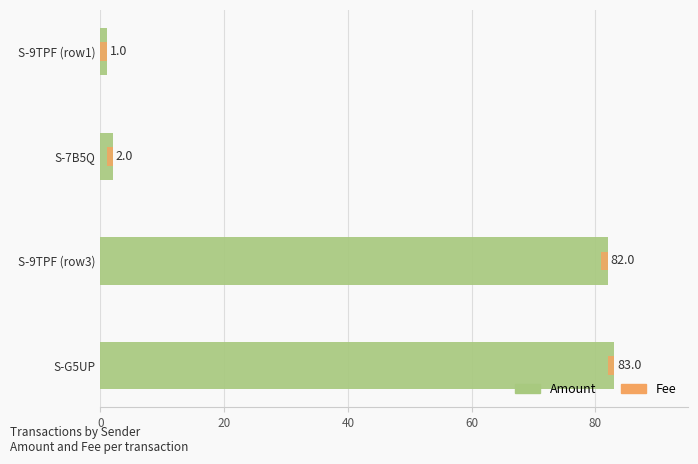

Which series has the largest total across all categories?

Amount